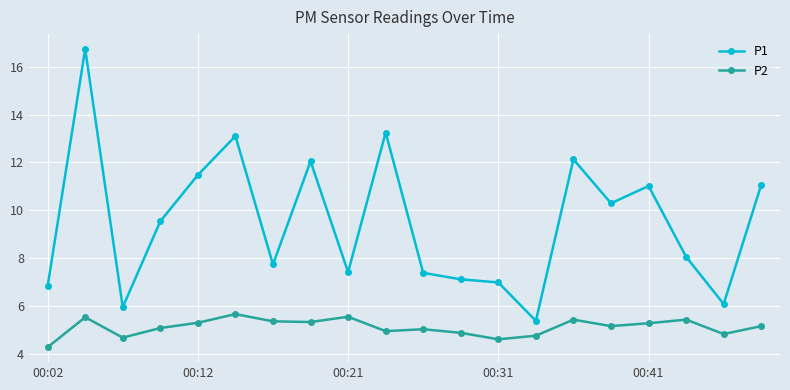

True or false: P1 and P2 cross at least once.

False